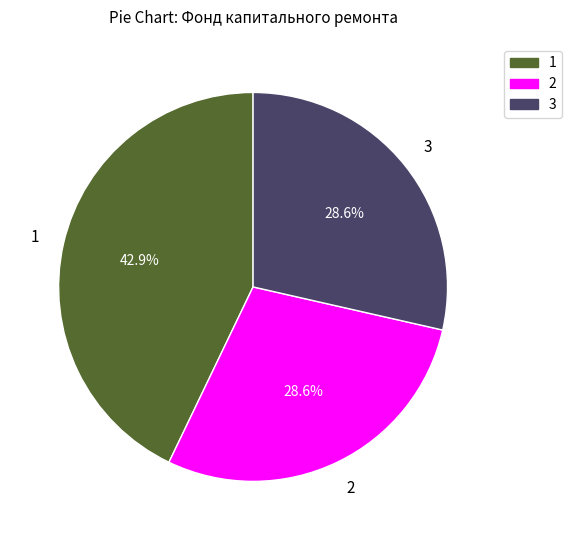

Is there a majority slice in this chart?

No